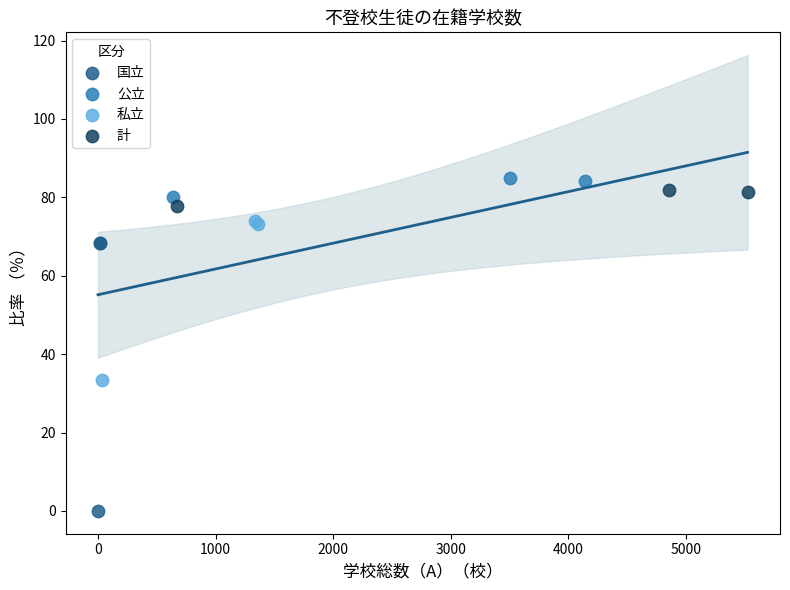

Which series has the widest spread of Y values?

国立